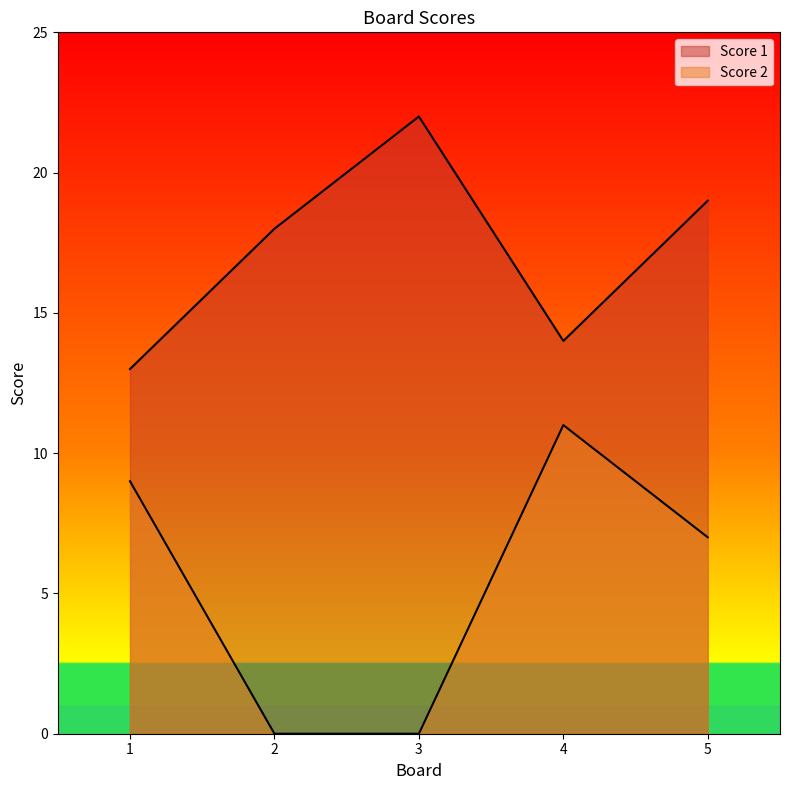

Is it true that Score 2 equals 7 at 5?

True